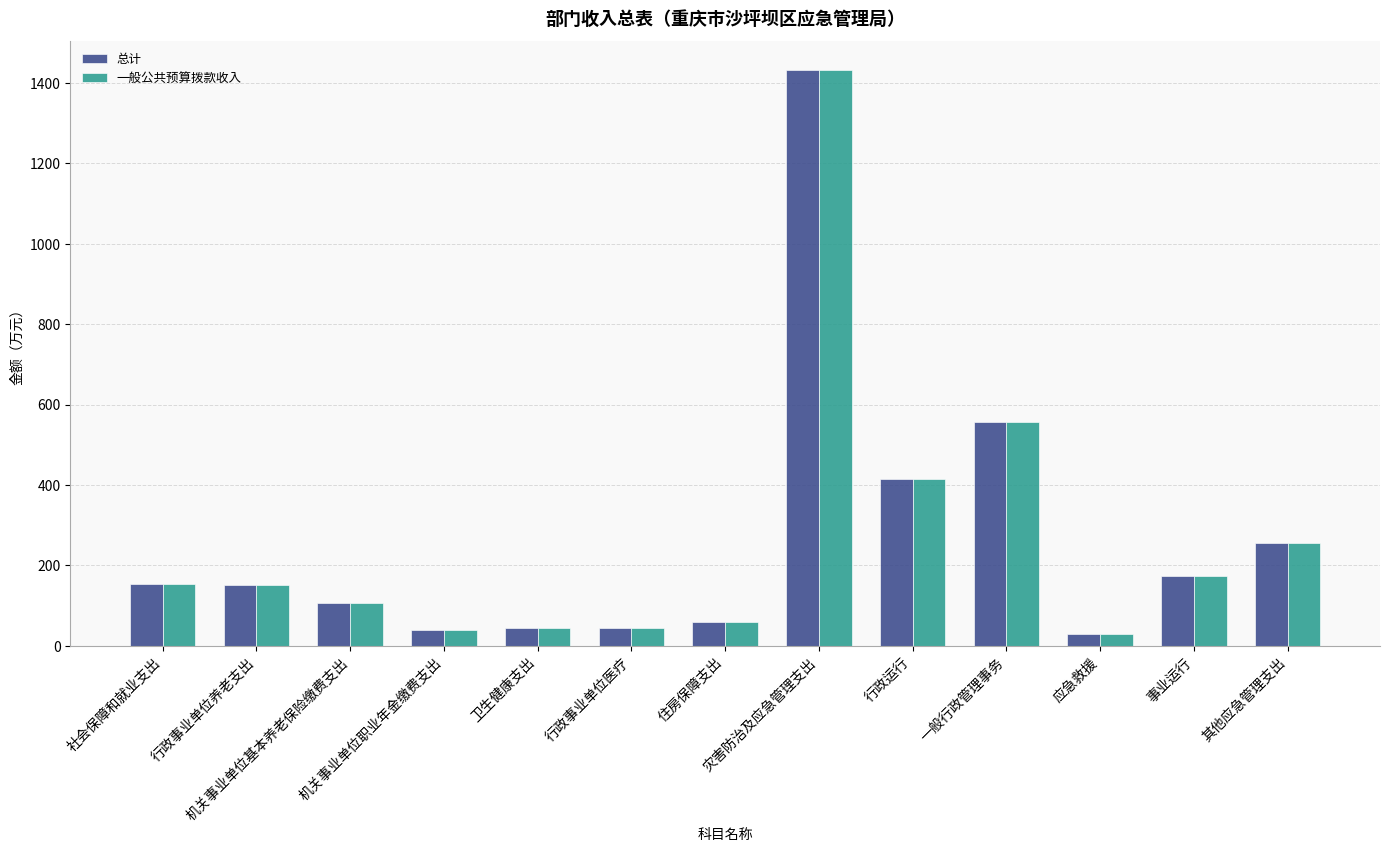

How many data points in 总计 are above 150?

7